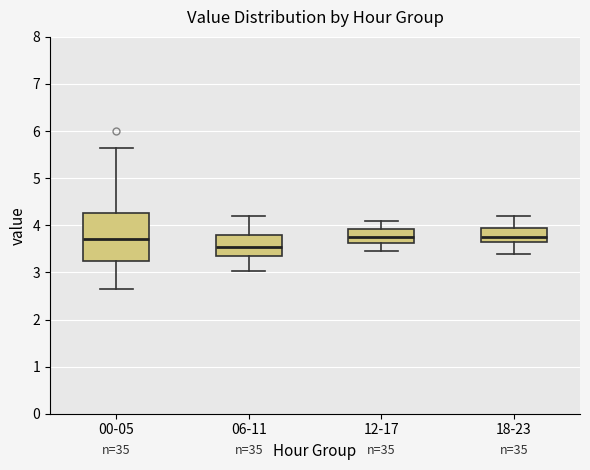

Which box is the tallest, from its lower edge to its upper edge?

00-05